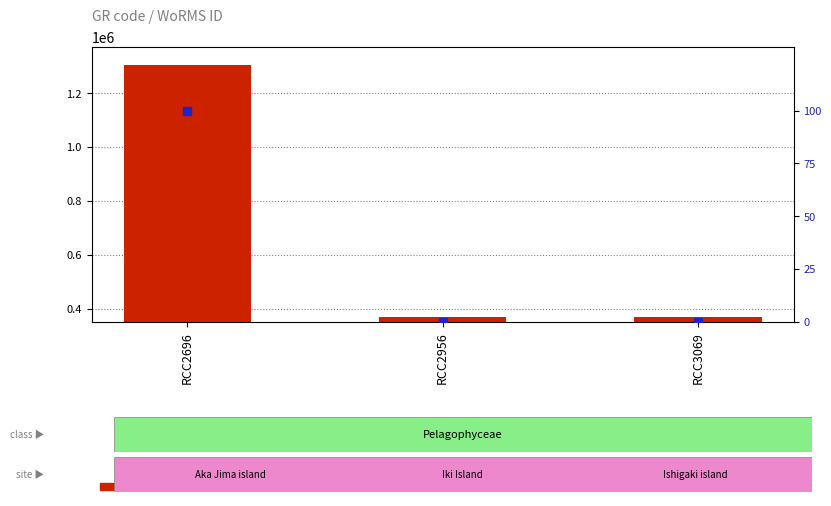

Which series contains the lowest Y value?

percentile rank within the sample